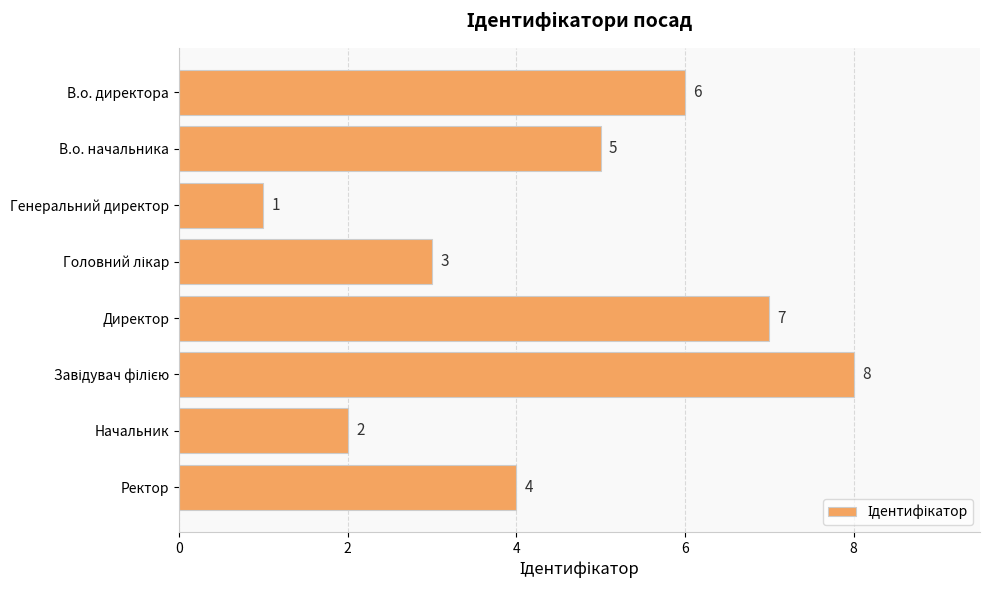

What is the difference between the values at Генеральний директор and Директор?

6